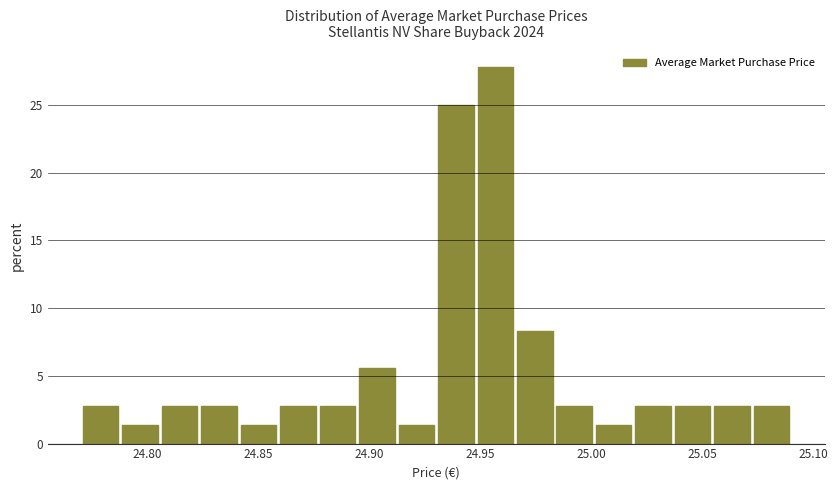

Around what value on the x-axis is the tallest bar? Give the approximate position of its centre, as read against the axis.

24.955